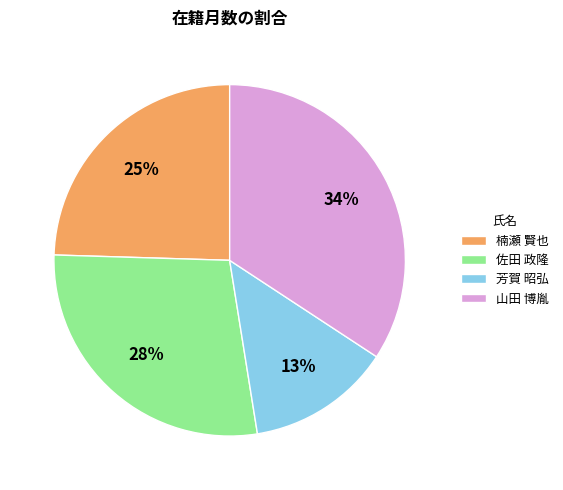

What percentage is the 芳賀 昭弘 slice, to the nearest percent?

13%